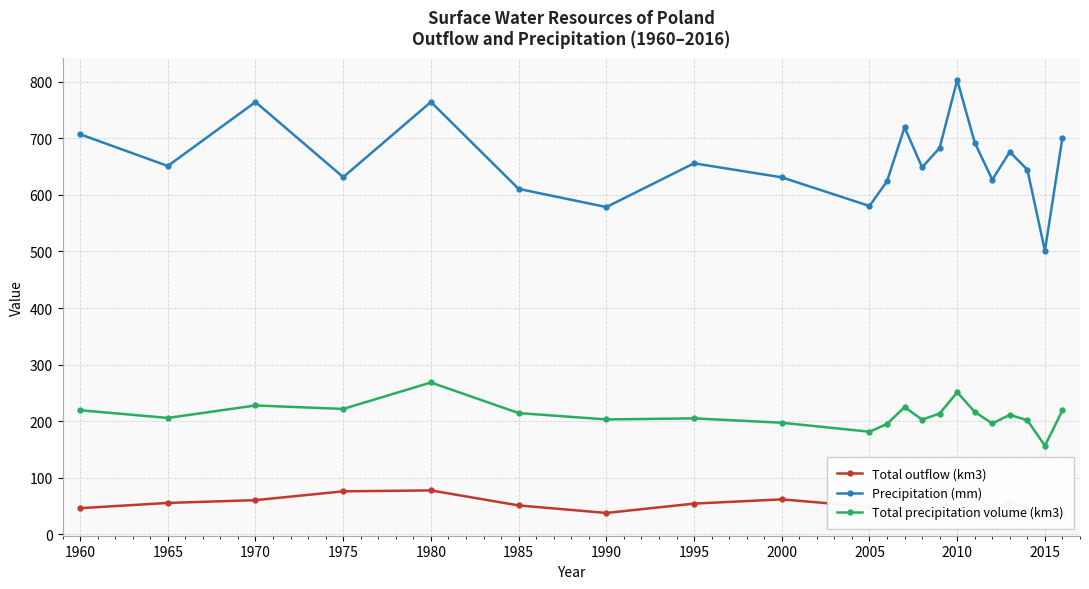

Is it true that Total precipitation volume (km3) equals 251.1 at 2010?

True